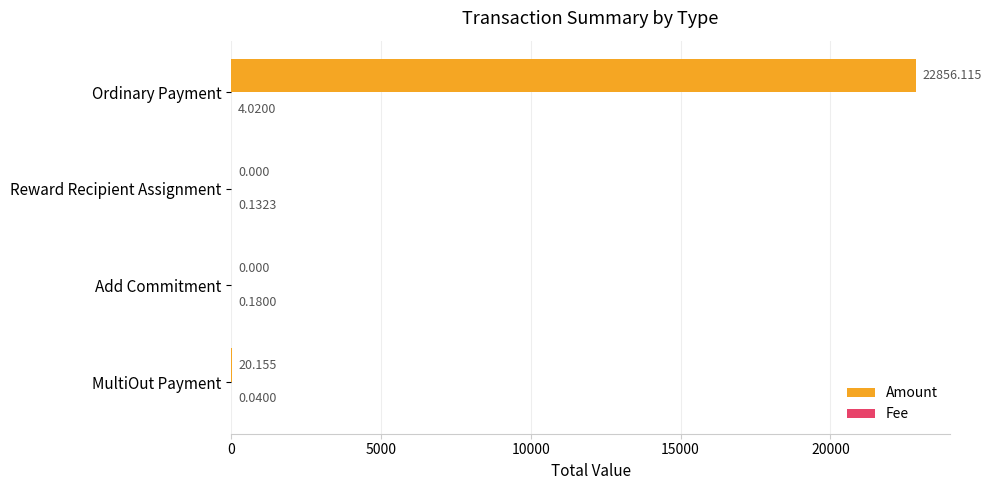

Which series has the largest total across all categories?

Amount